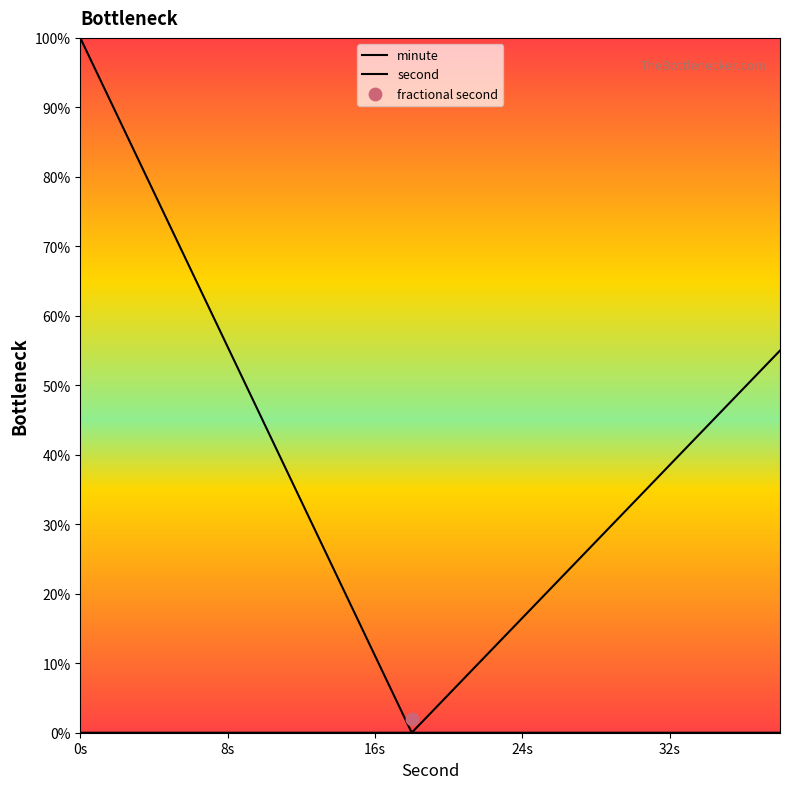

Which series has the largest Y range (max minus min)?

minute